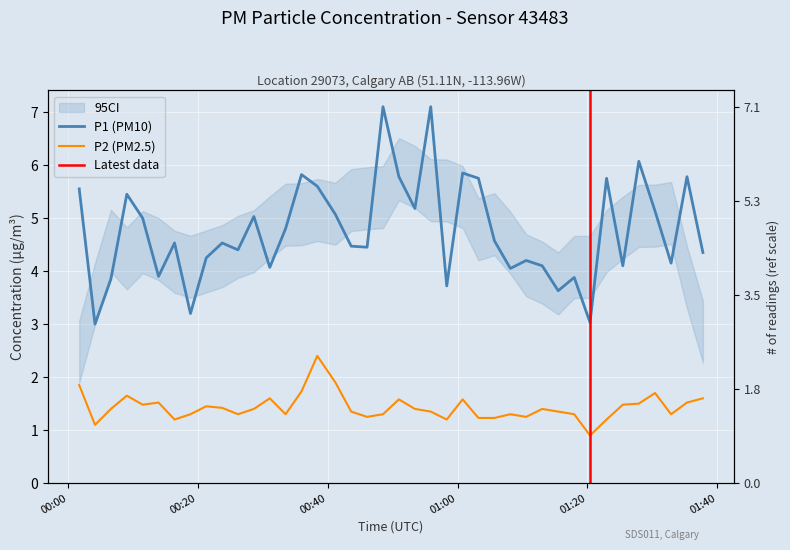

Reading left to right, transcribe all the data shown in this chart.

P1: 5.5	3.0	3.9	5.5	5.0	3.9	4.5	3.2	4.2	4.5	4.4	5.0	4.1	4.8	5.8	5.6	5.1	4.5	4.5	7.1	5.8	5.2	7.1	3.7	5.8	5.8	4.6	4.0	4.2	4.1	3.6	3.9	3.0	5.8	4.1	6.1	5.1	4.2	5.8	4.3
P2: 1.9	1.1	1.4	1.6	1.5	1.5	1.2	1.3	1.4	1.4	1.3	1.4	1.6	1.3	1.7	2.4	1.9	1.4	1.2	1.3	1.6	1.4	1.4	1.2	1.6	1.2	1.2	1.3	1.2	1.4	1.4	1.3	0.9	1.2	1.5	1.5	1.7	1.3	1.5	1.6